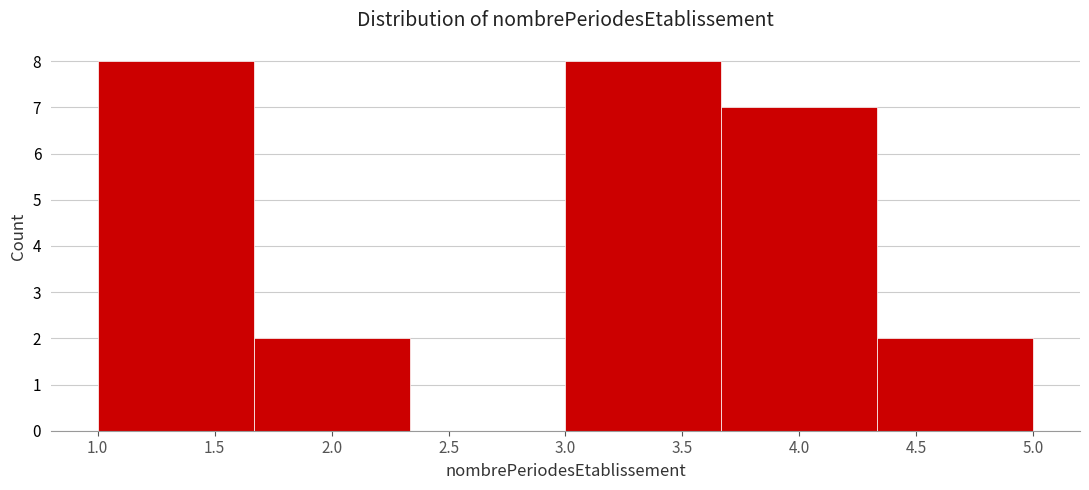

What is the height of the bar covering 3.00 to 3.65 on the x-axis? Neither the bar edges nor the heights are printed on the chart, so give them approximately, as read against the axes.

8